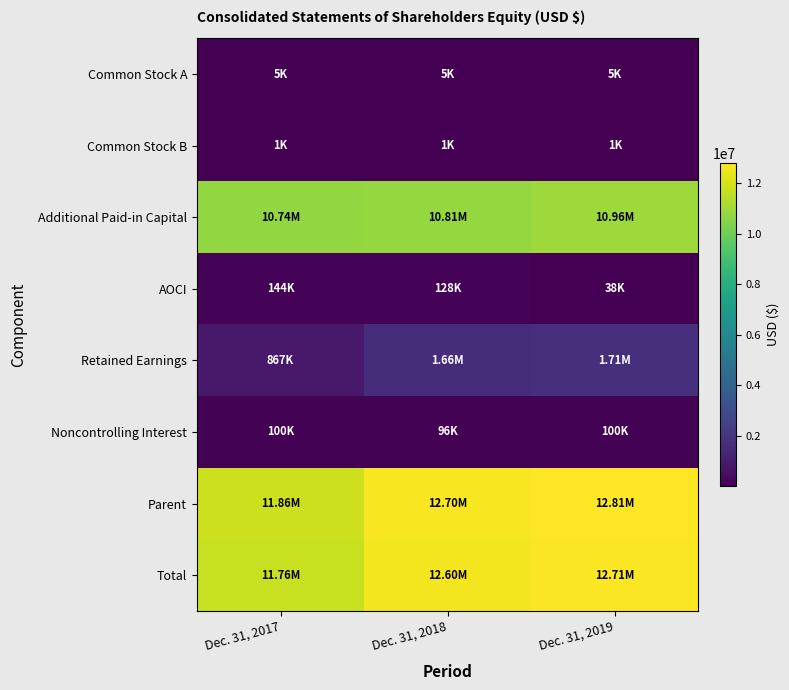

Which series has the largest range (max minus min)?

Parent